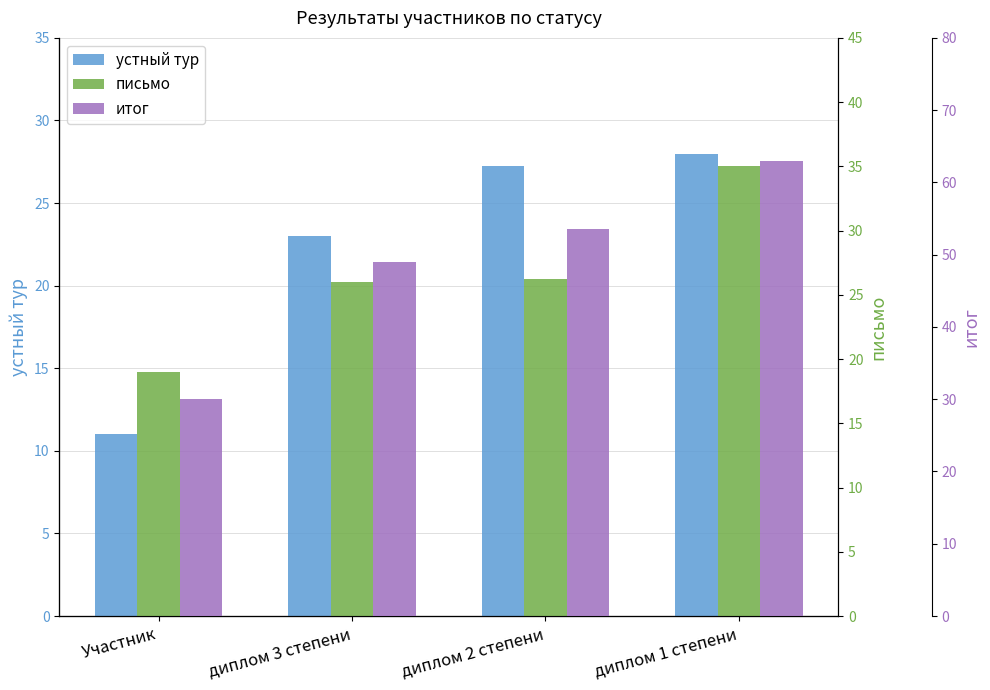

What are all the series names shown in the legend?

устный тур, письмо, итог